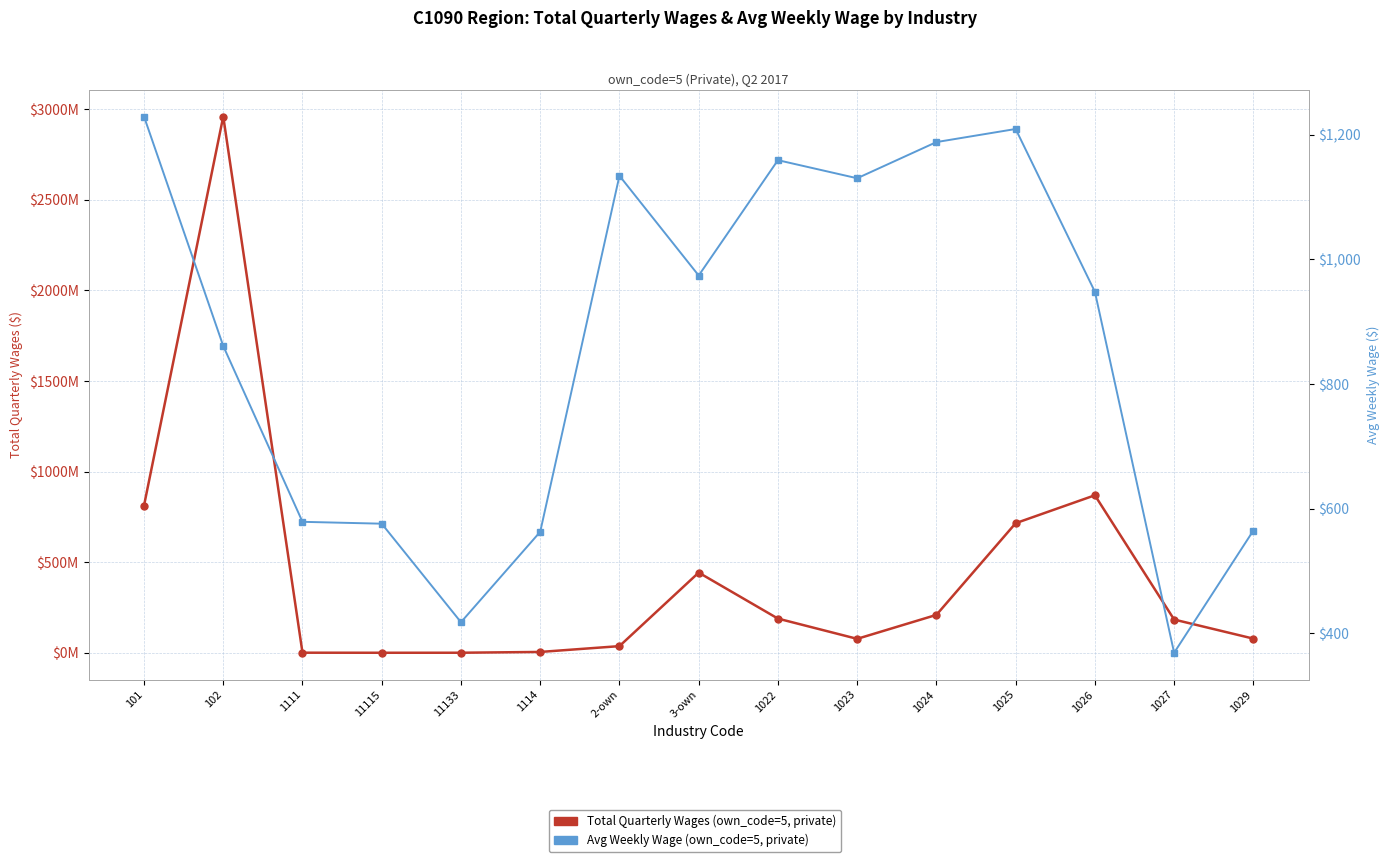

What is the label of the 8th point from the left?

3-own